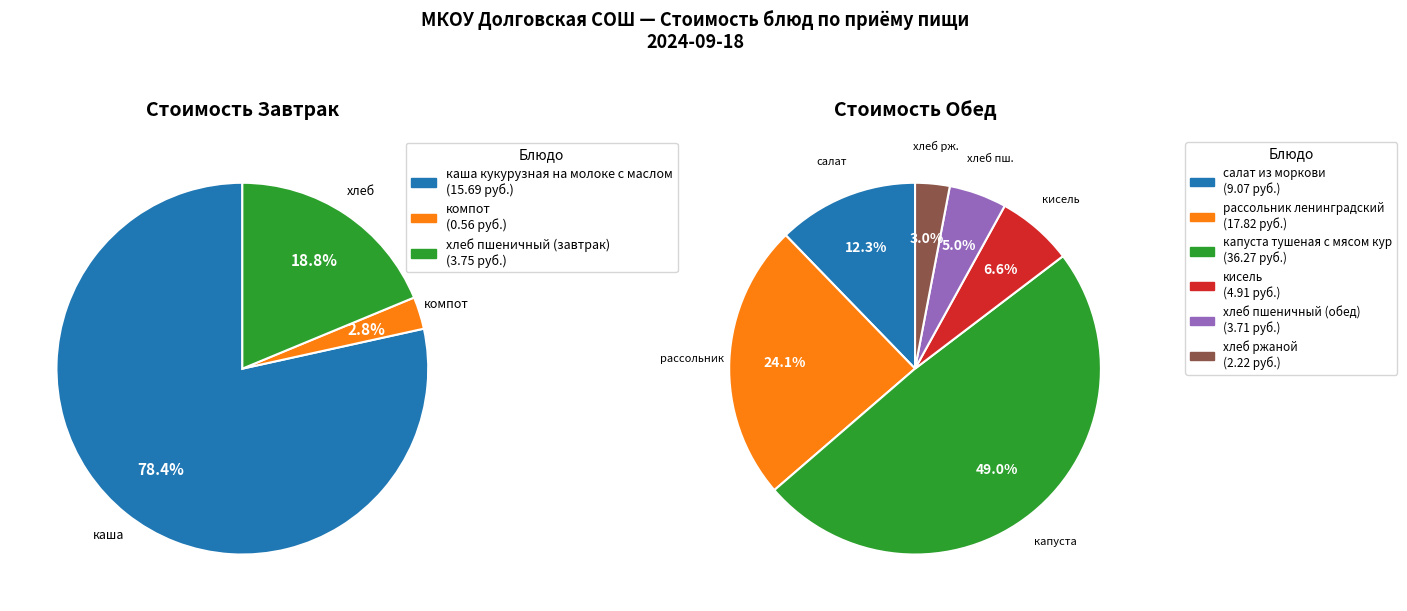

Which category has the biggest portion of the pie?

капуста тушеная с мясом кур